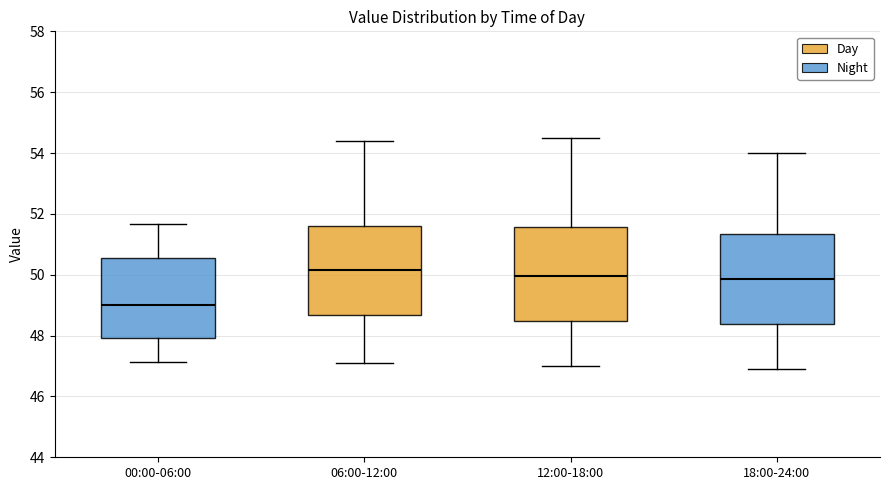

Reading left to right, transcribe this box plot: for each box, give where its median line is, the range the box spans, and where its two whiskers end, as read against the y-axis. The values are not printed on the chart, so give them approximately, as read against the axis.

00:00-06:00: median 49.0, box 48.0 to 50.6, whiskers 47.2 to 51.6
06:00-12:00: median 50.2, box 48.6 to 51.6, whiskers 47.2 to 54.4
12:00-18:00: median 50.0, box 48.4 to 51.6, whiskers 47.0 to 54.6
18:00-24:00: median 49.8, box 48.4 to 51.4, whiskers 47.0 to 54.0